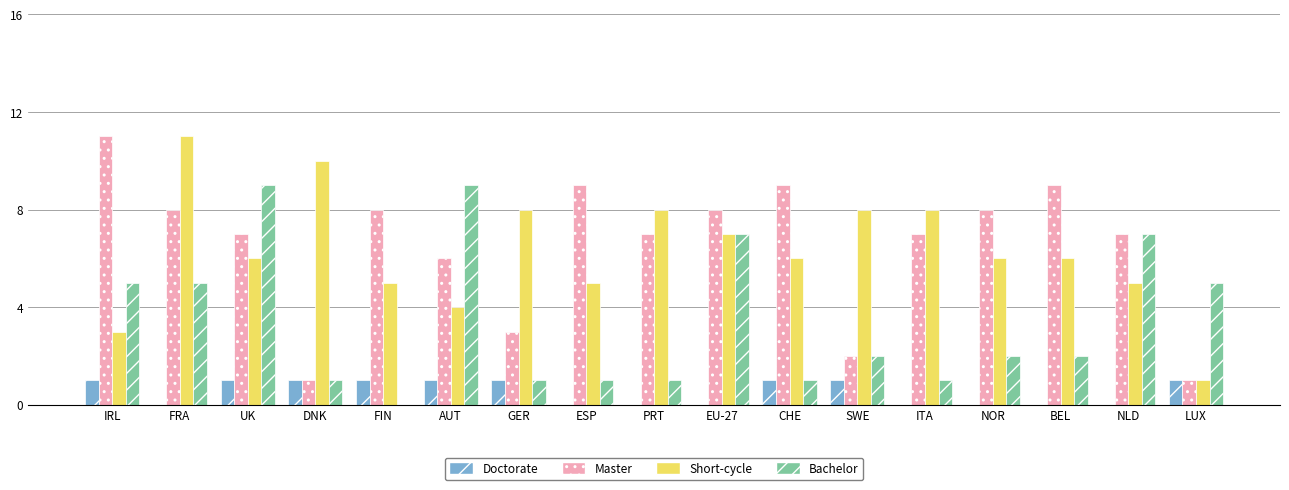

What is the highest value of the Master series?

11